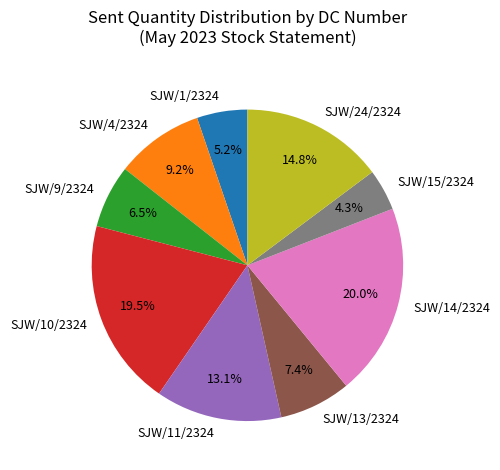

What is the smallest slice in the pie chart?

SJW/15/2324